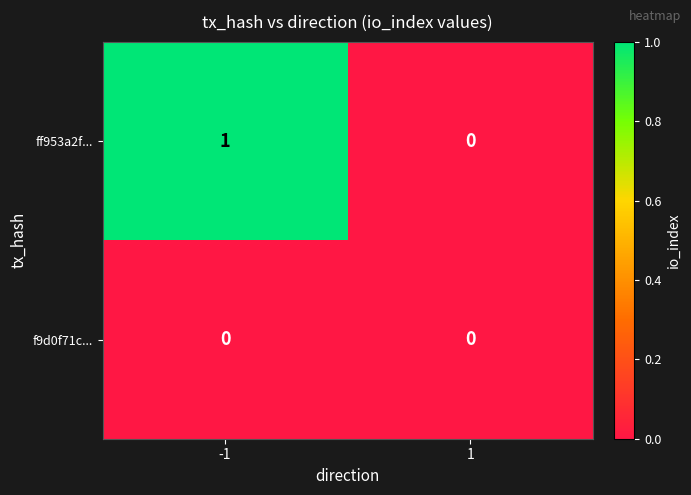

Between -1 and 1, which series saw the biggest shift?

ff953a2f...